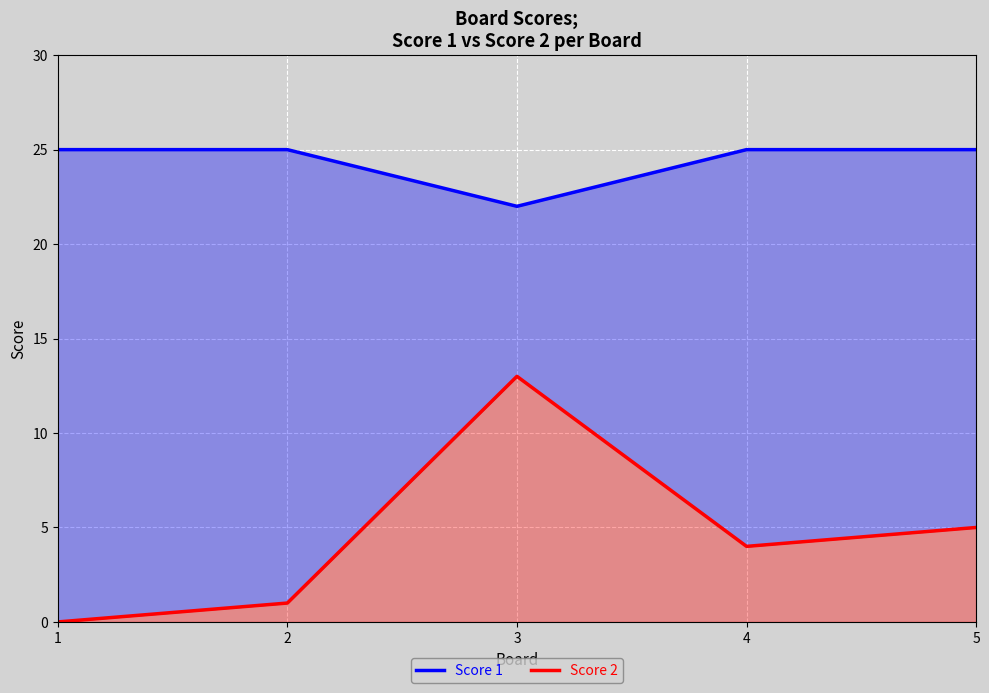

Rank the categories by Score 1 value from highest to lowest.

1, 2, 4, 5, 3